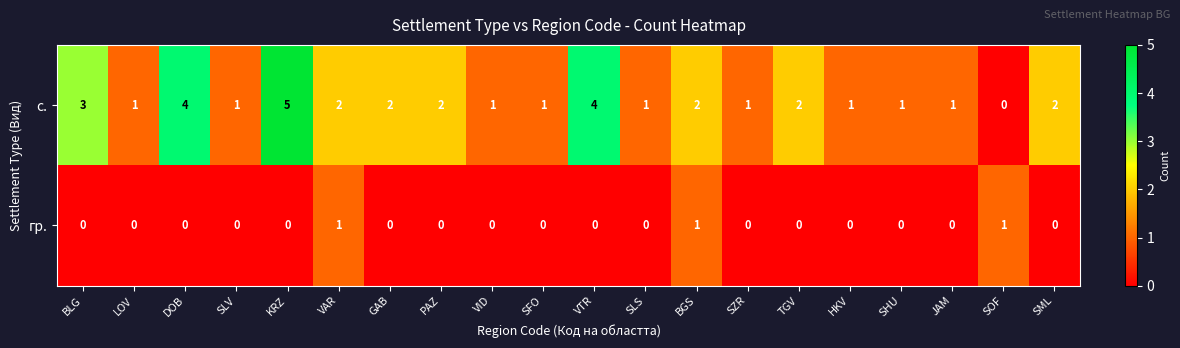

How many categories are shown in the chart?

20